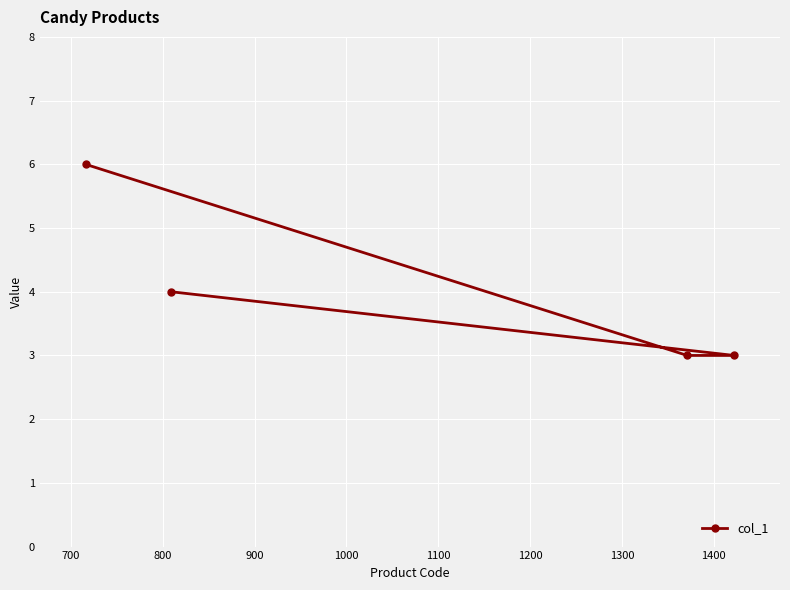

What is the sum of all values?

16